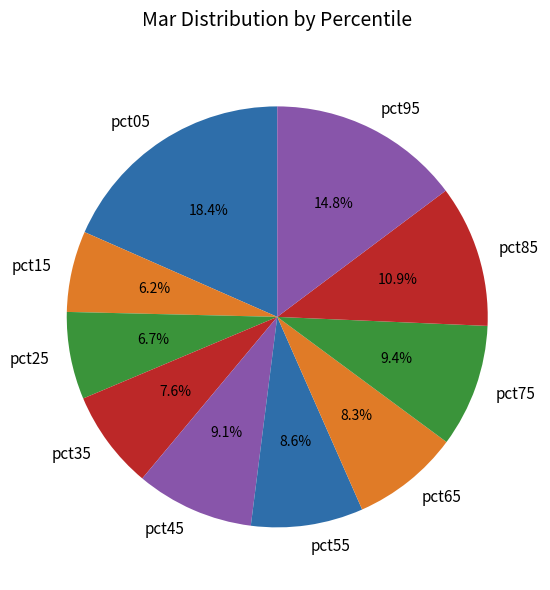

To the nearest percent, what is the combined percentage of pct35 and pct75?

17%